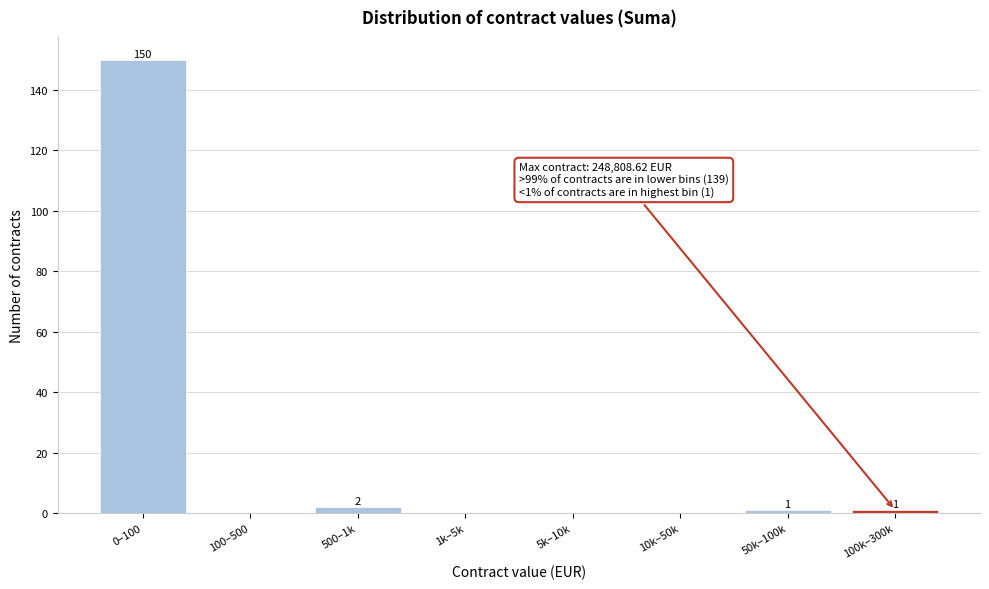

Reading left to right, list all the values displayed in this chart.

0–100=150	100–500=0	500–1k=2	1k–5k=0	5k–10k=0	10k–50k=0	50k–100k=1	100k–300k=1